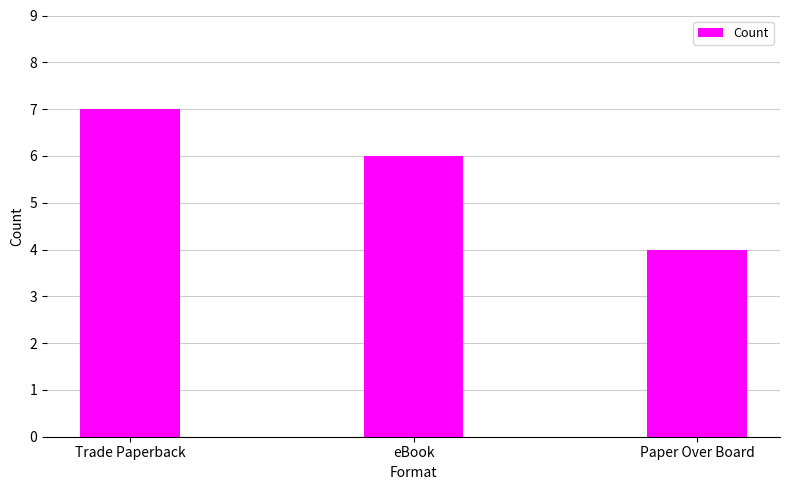

Read the value at Paper Over Board.

4